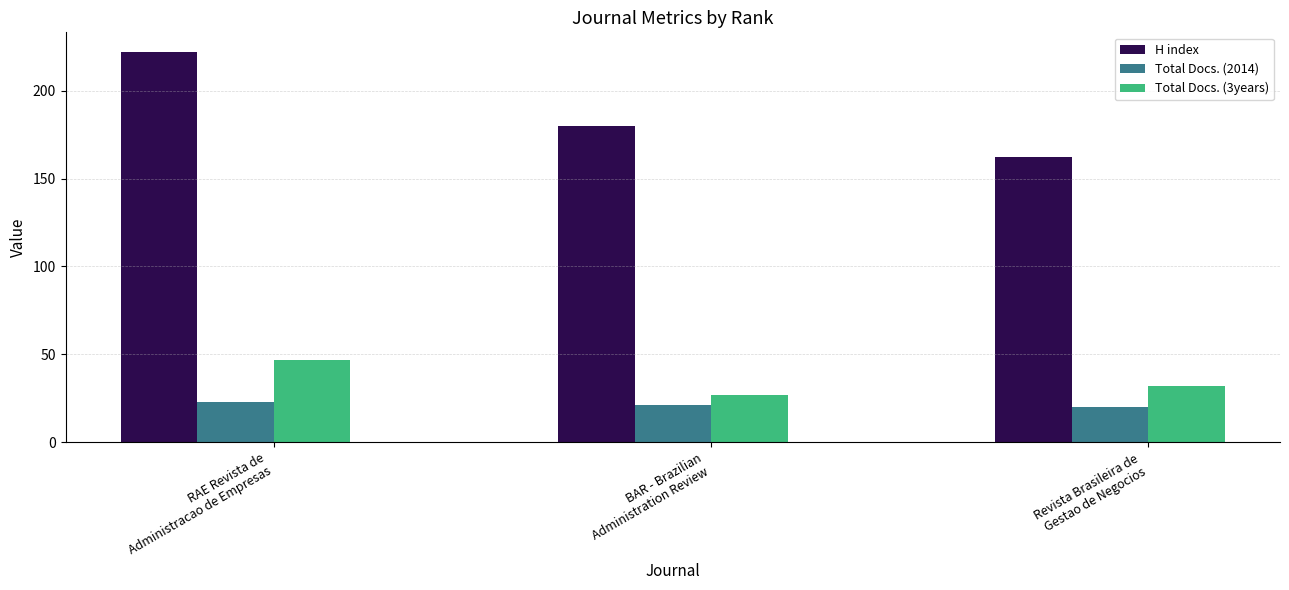

Which series has the largest total across all categories?

H index